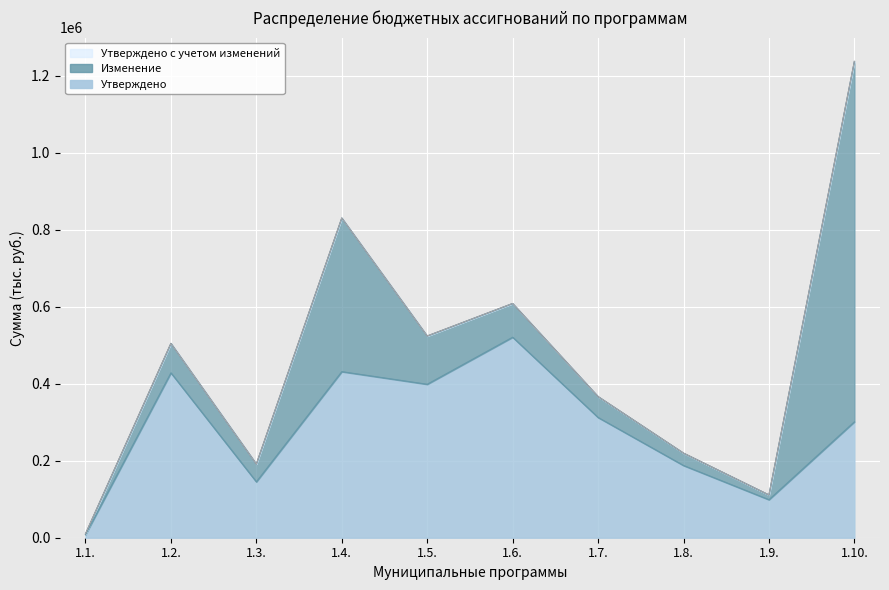

Reading right to left, what are all the values shown in this chart?

Утверждено: 301173.3	98765.4	187654.3	312456.8	521034.1	398765.4	431534.7	145252.6	428409.2	8055.6
Утверждено с учетом изменений: 1237704.8	111111.1	219764.2	366777.9	608688.4	524197.5	830841.8	191490.5	505021.0	10030.2